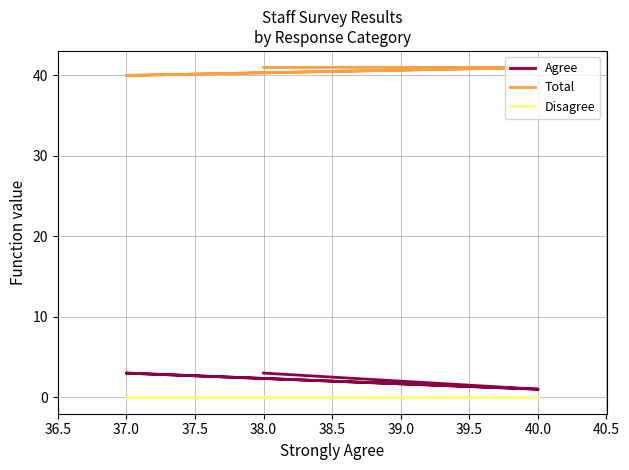

The Agree series shows 1 at 38.0. True or false?

False